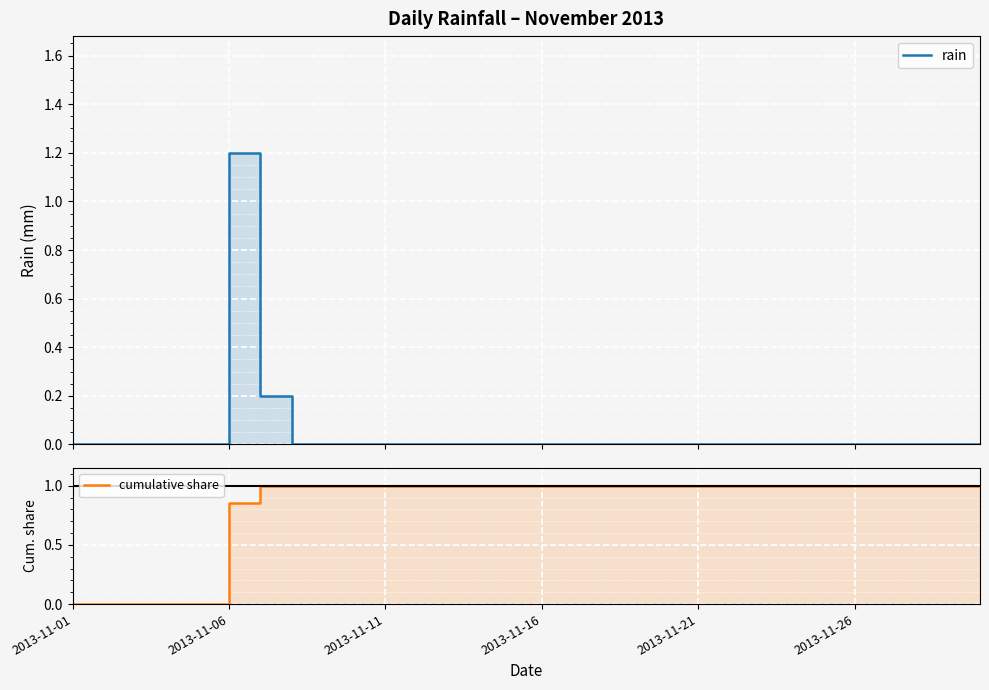

After their last crossing, which series has the higher values: rain or cumulative share?

cumulative share